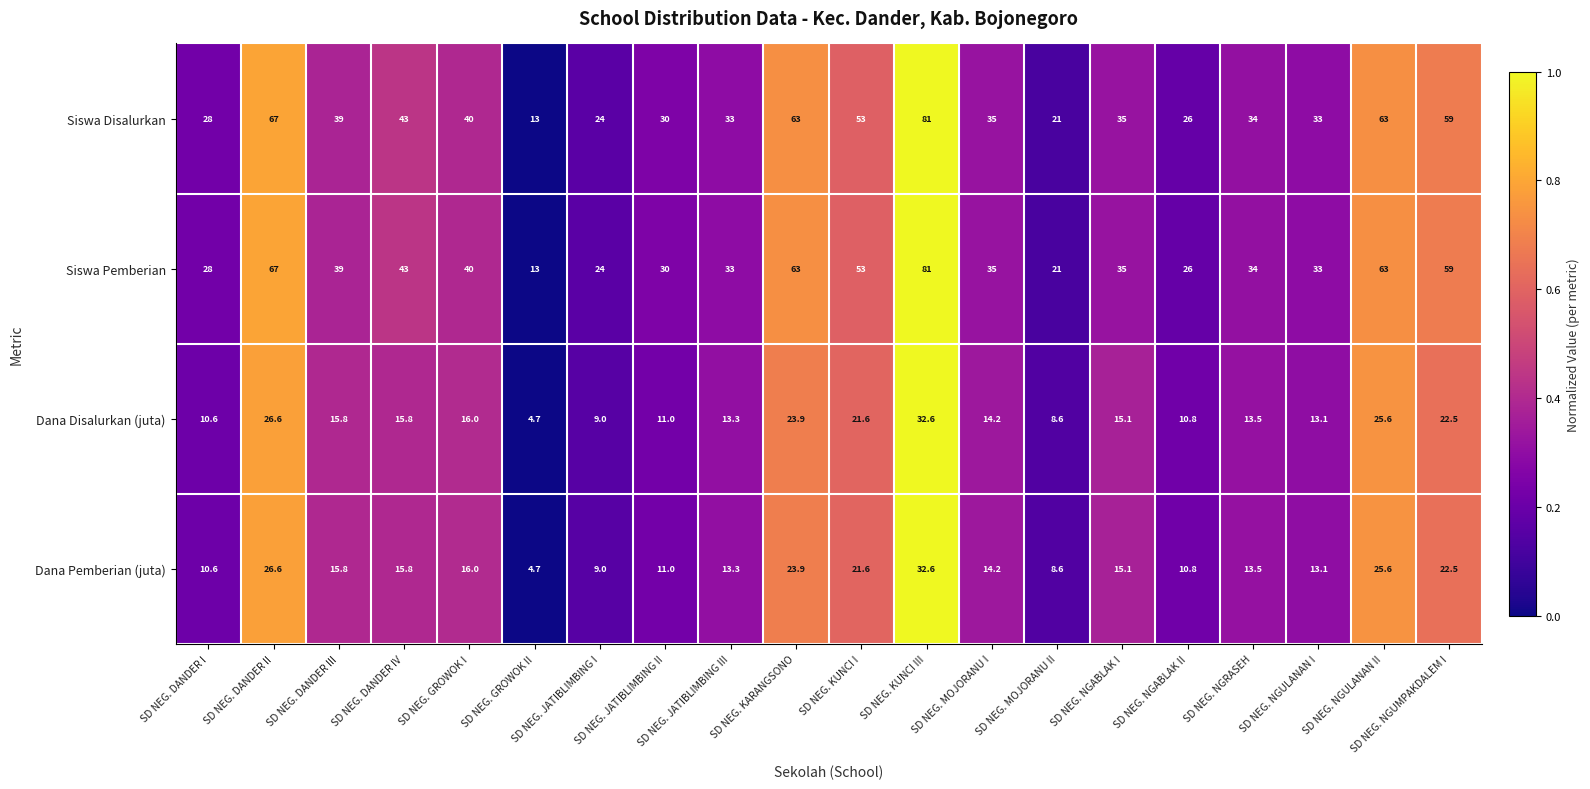

What value does the Siswa Disalurkan series have at SD NEG. DANDER III?

39.0